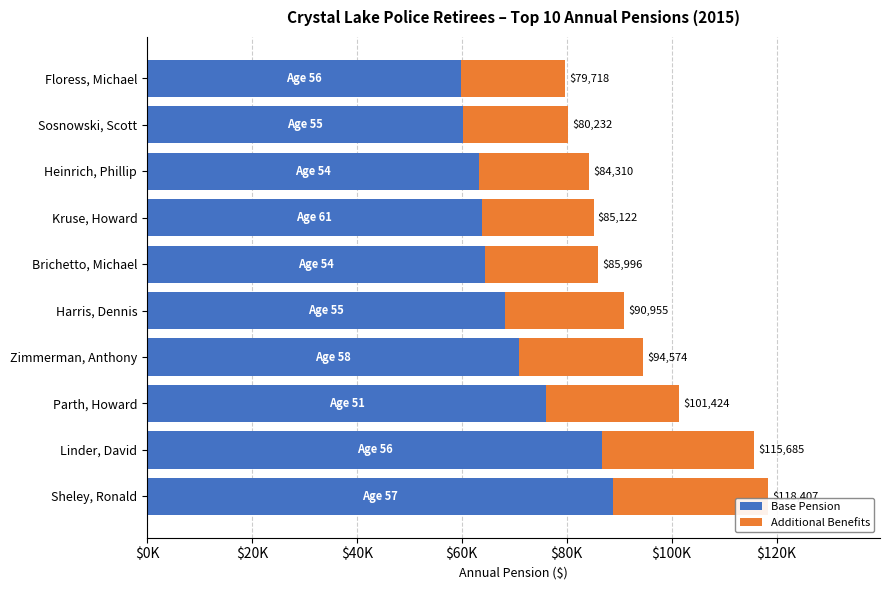

What position from the right is Floress, Michael?

1